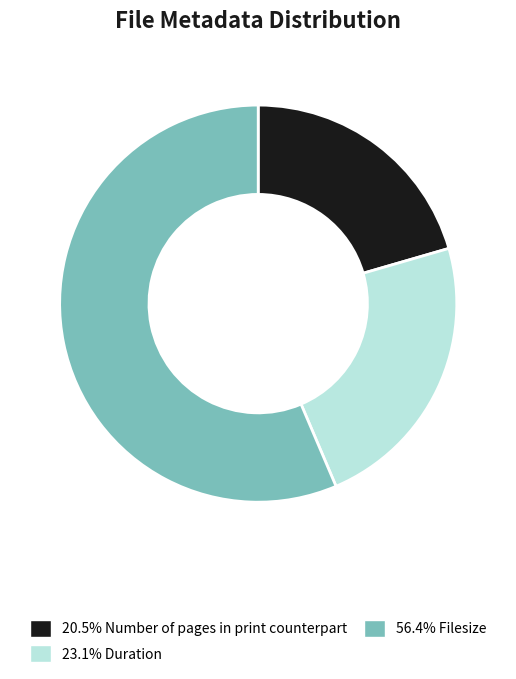

Is there any slice that represents more than half of the pie?

Yes